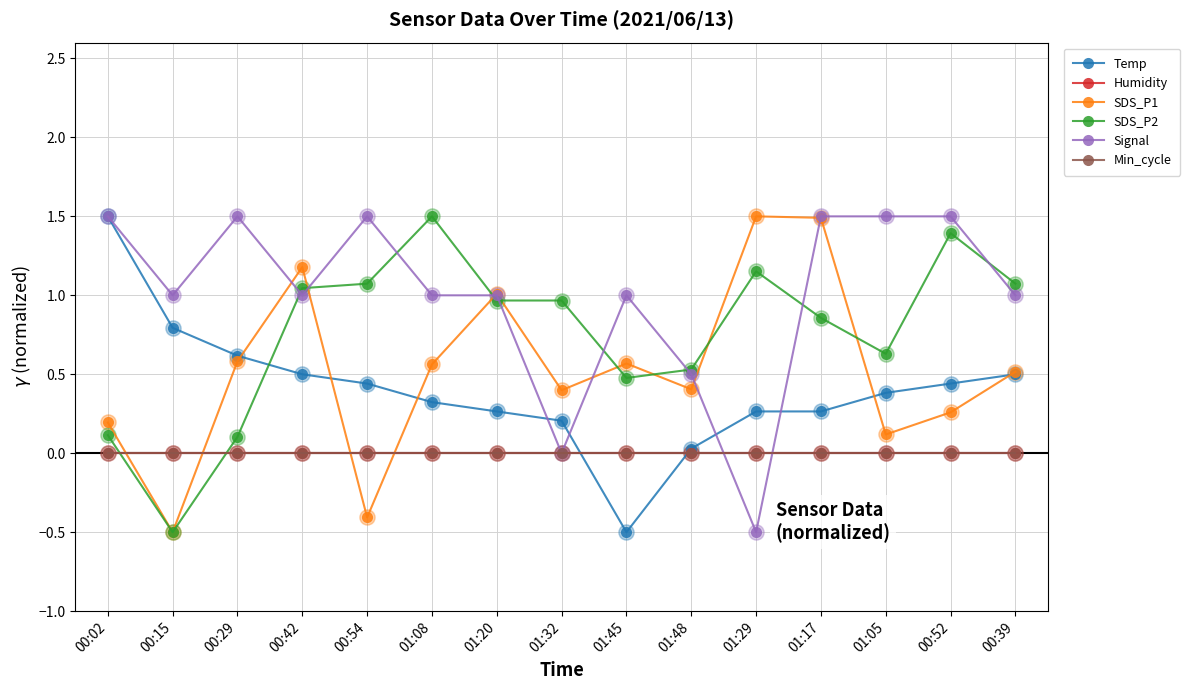

What is the total value across all series at 00:15?

0.8